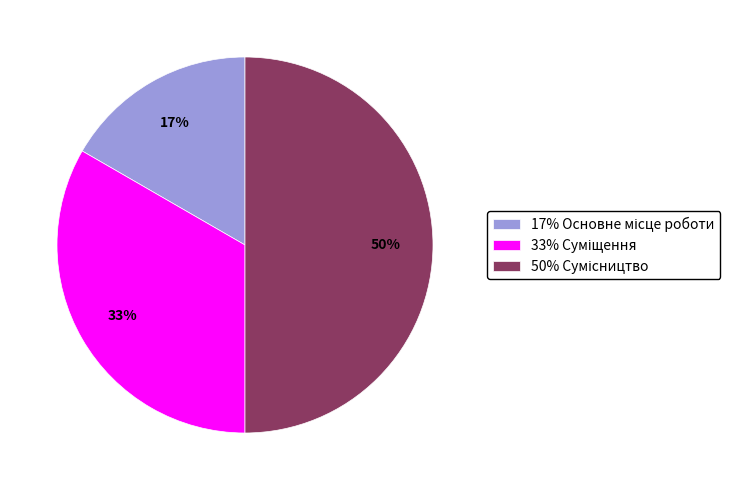

To the nearest percent, what is the difference between the largest and smallest slice percentages?

33%